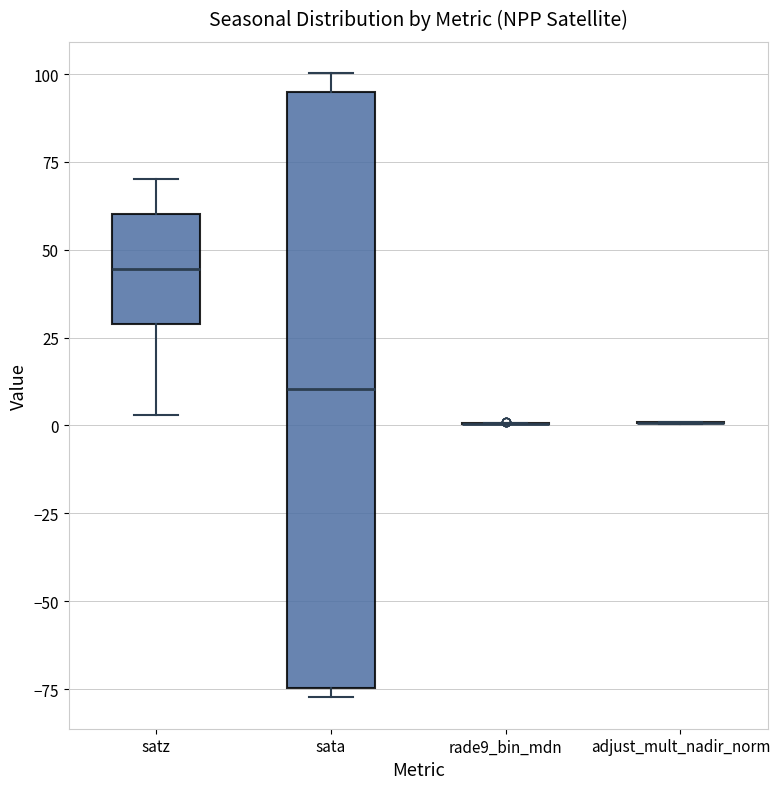

Reading left to right, transcribe this box plot: for each box, give where its median line is, the range the box spans, and where its two whiskers end, as read against the y-axis. The values are not printed on the chart, so give them approximately, as read against the axis.

satz: median 45, box 30 to 60, whiskers 5 to 70
sata: median 10, box -75 to 95, whiskers -75 (just below the box's lower edge) to 100
rade9_bin_mdn: box collapsed to a line at 0, whiskers 0 to 0
adjust_mult_nadir_norm: box collapsed to a line at 0, whiskers 0 to 0